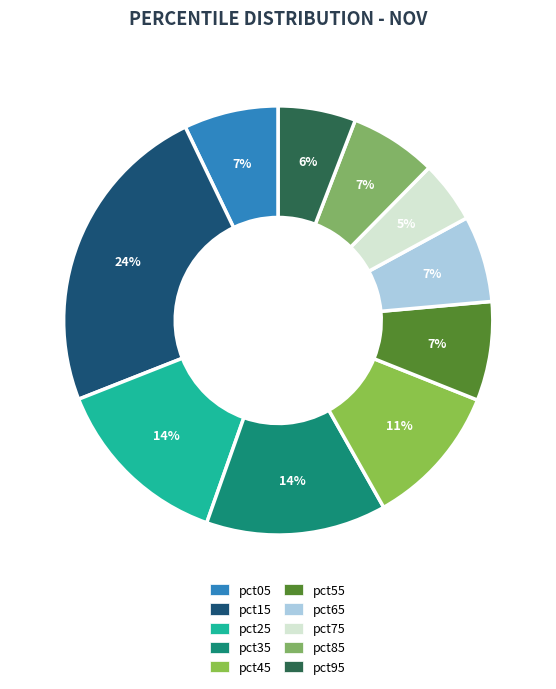

To the nearest percent, what is the combined percentage of pct15 and pct95?

30%